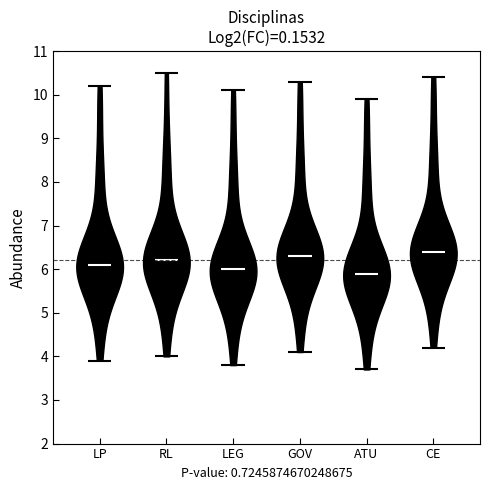

Which violin has the highest median line?

CE